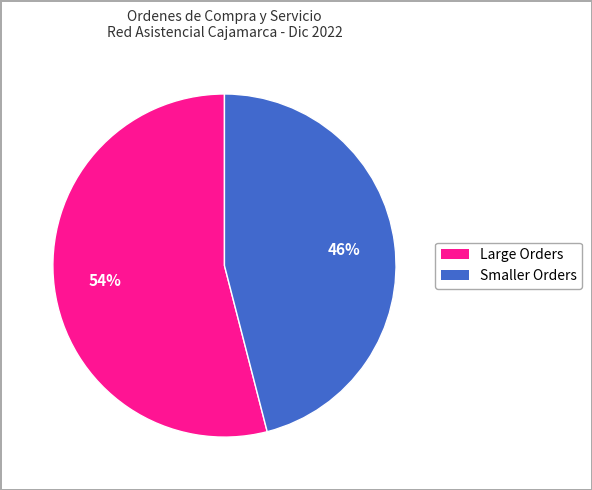

To the nearest percent, what is the average slice percentage?

50%